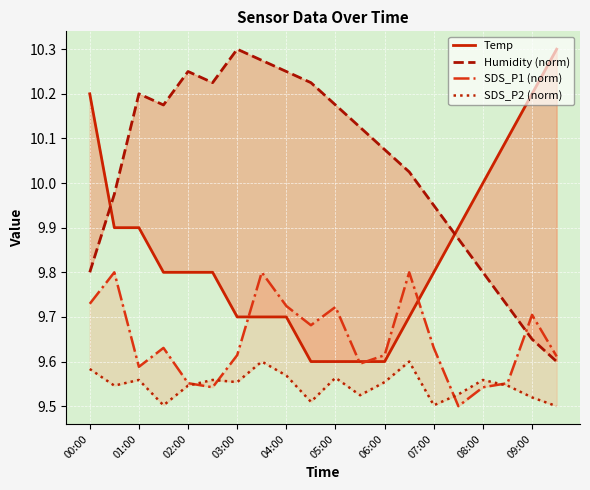

How many lines are shown in the chart?

4